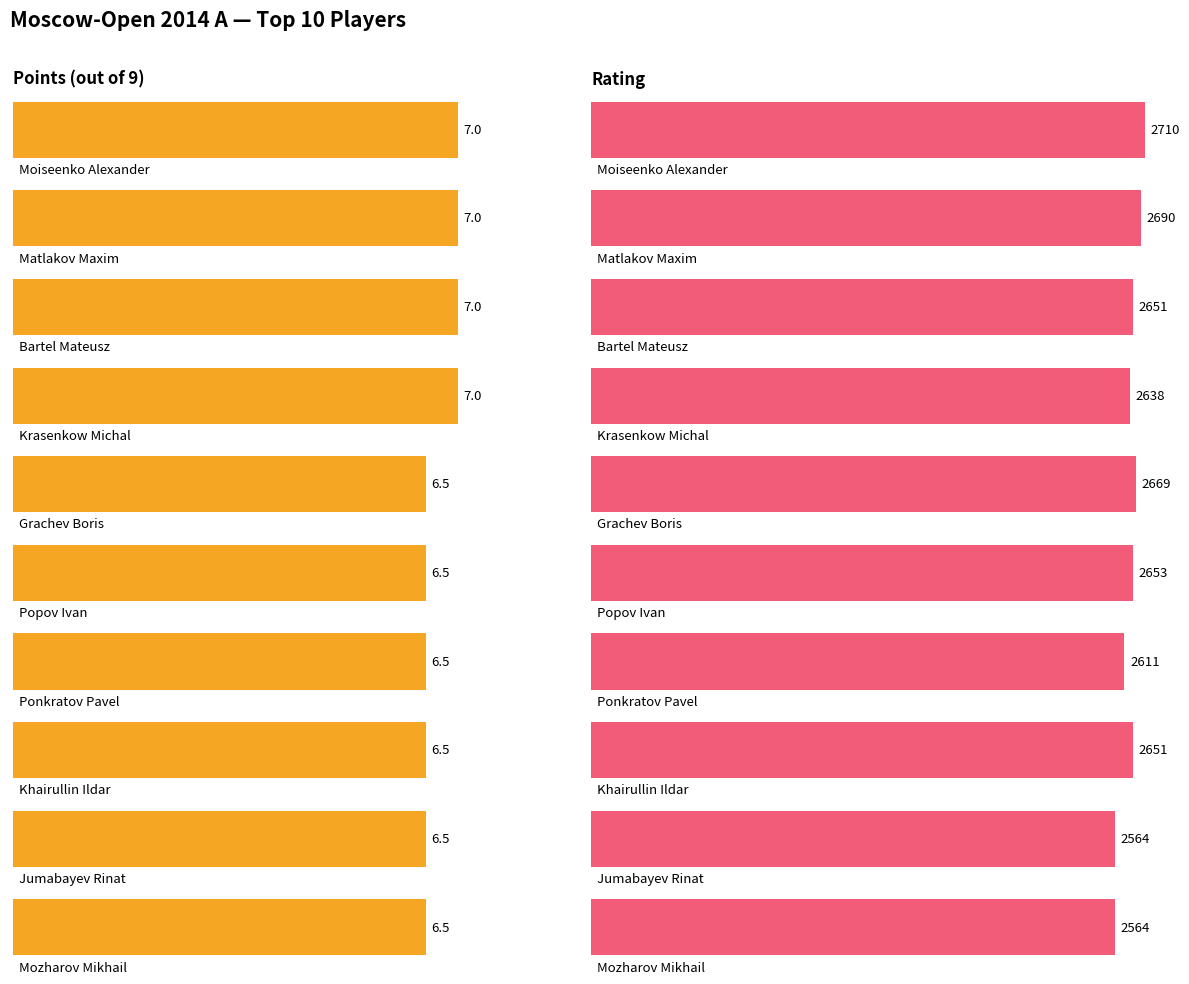

Reading left to right, list all the values displayed in this chart.

Points: 7.0	7.0	7.0	7.0	6.5	6.5	6.5	6.5	6.5	6.5
Rating: 2710.0	2690.0	2651.0	2638.0	2669.0	2653.0	2611.0	2651.0	2564.0	2564.0